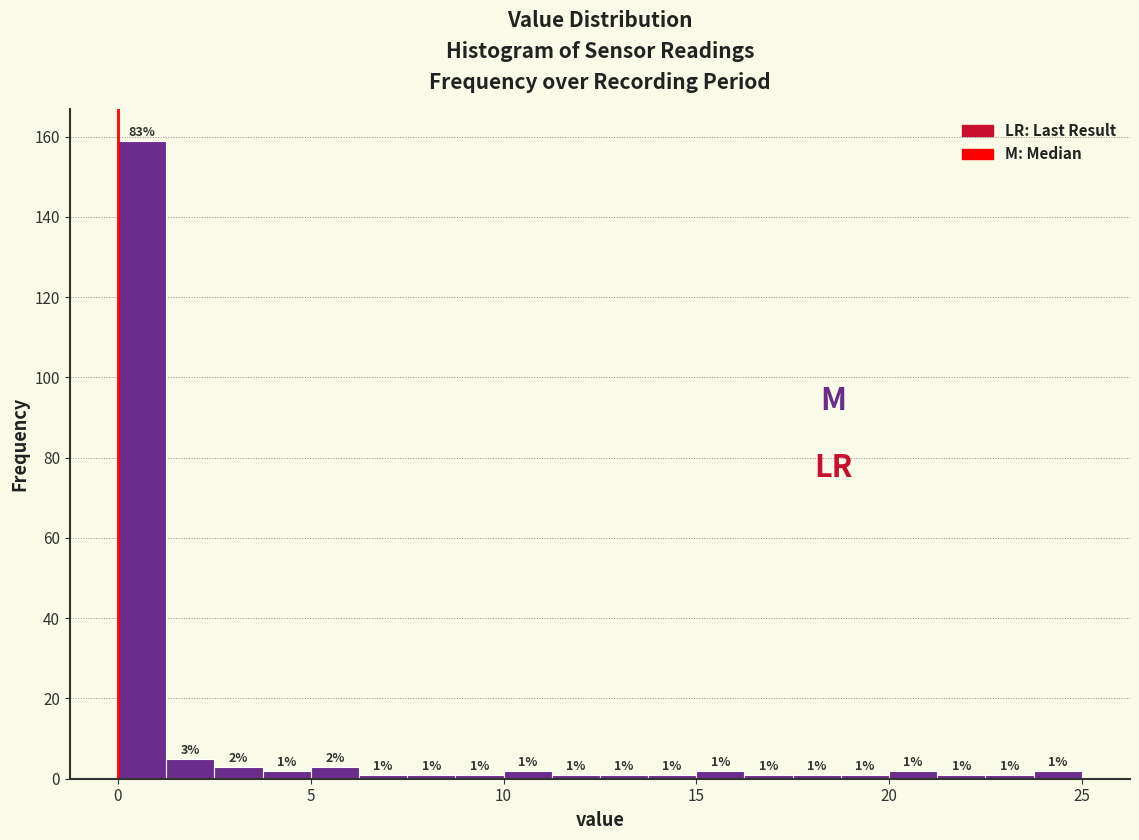

Read against the x-axis, roughly where is the centre of the tallest bar?

0.5